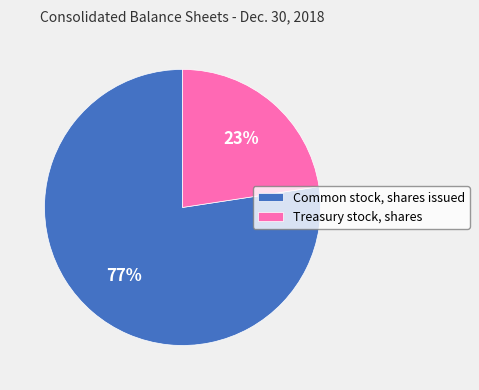

Do Common stock, shares issued and Treasury stock, shares together represent more than half of the pie?

Yes